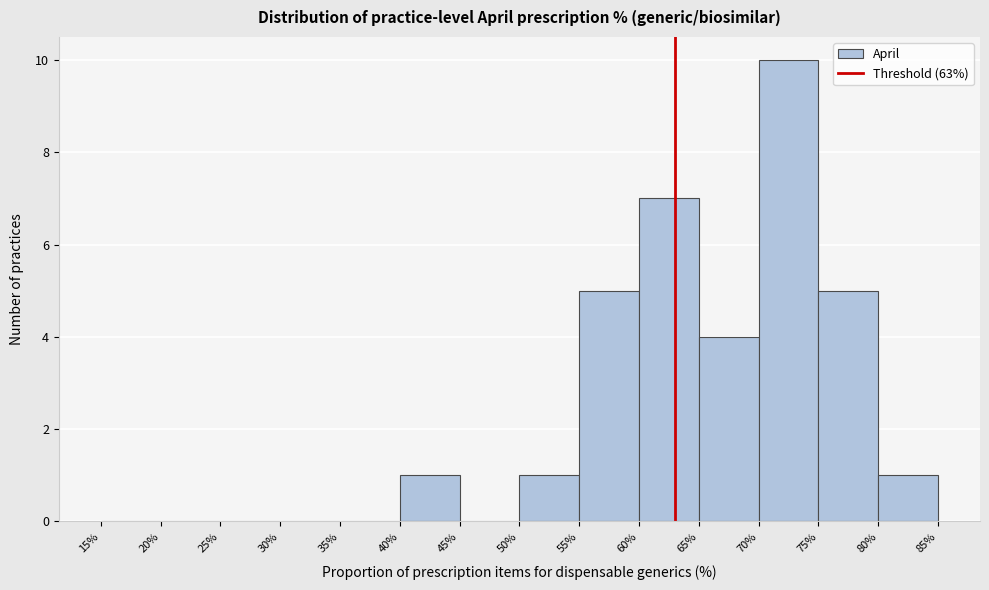

How tall is the bar that spans 50% to 55% on the x-axis? The values are not printed on the chart, so give them approximately, as read against the axis.

1